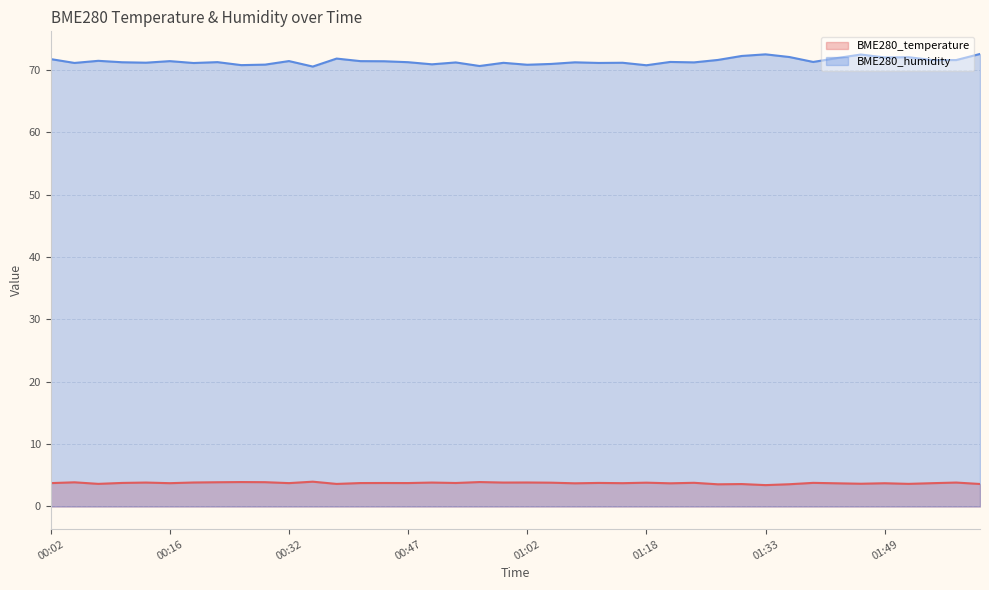

What is the maximum value for BME280_humidity?

72.6